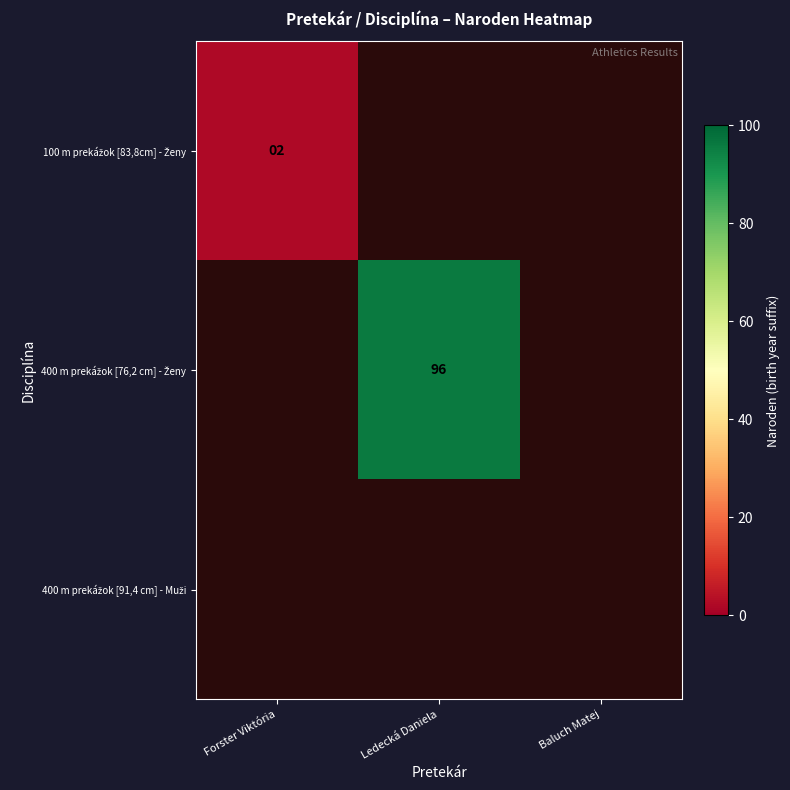

What is the lowest value of the 100 m prekážok [83,8cm] - Ženy series?

2.0